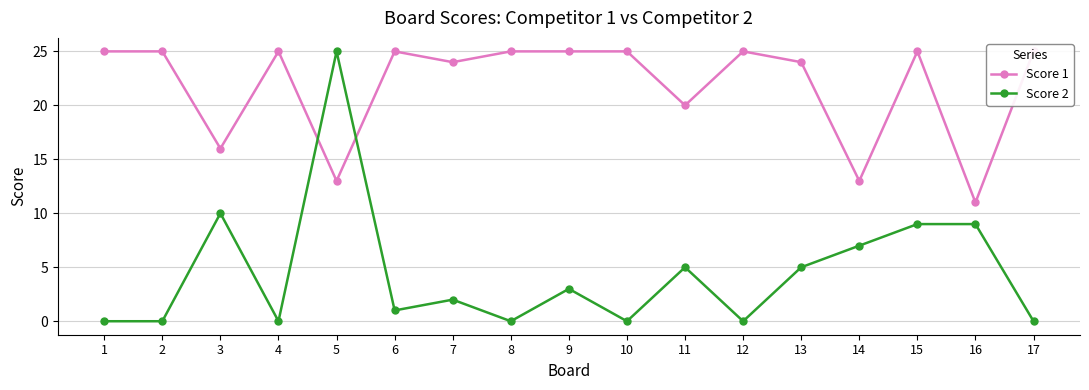

Is it true that Score 2 equals 14 at 1?

False